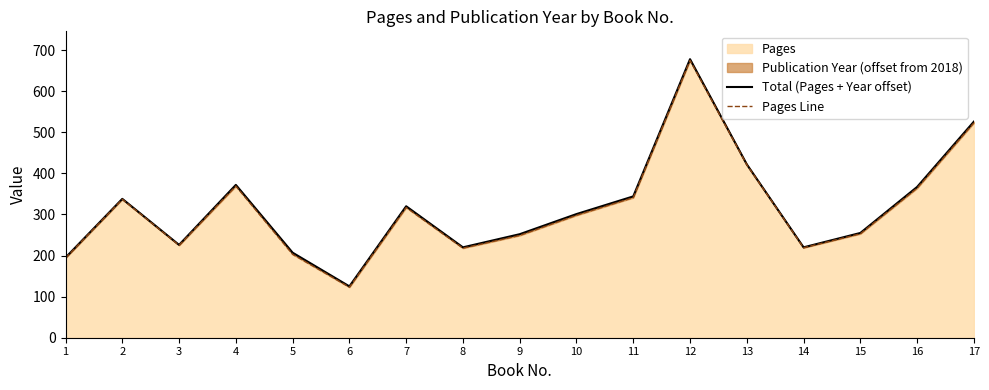

The Total (Pages + Year offset) series shows 207 at 5. True or false?

True